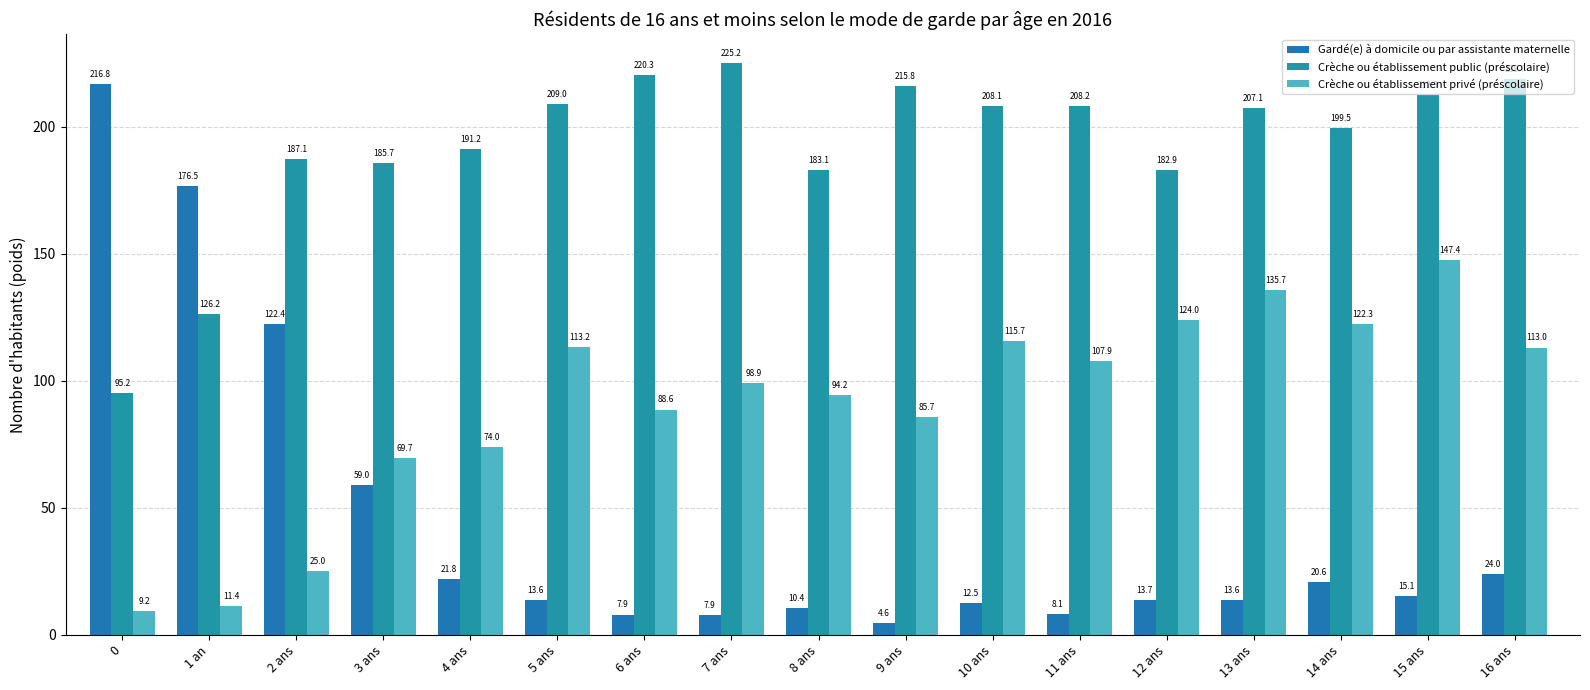

What is the sum of all Crèche ou établissement public (préscolaire) values?

3275.8